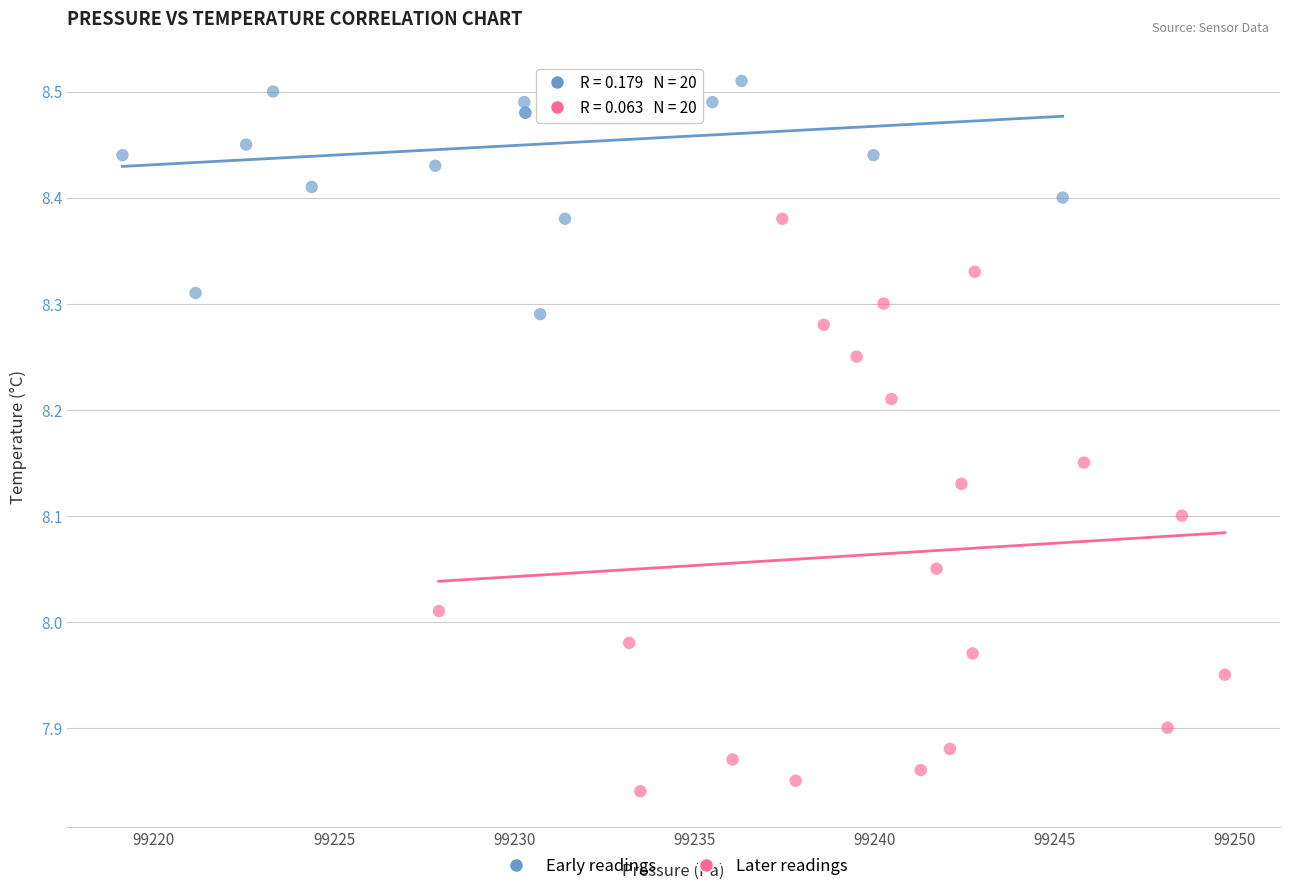

Which series reaches the maximum Y coordinate?

Early readings